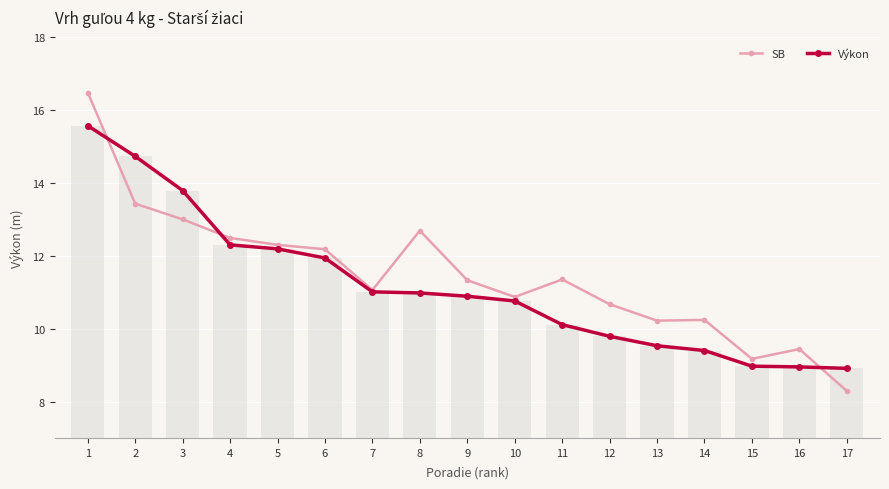

Rank the categories by SB value from lowest to highest.

17, 15, 16, 13, 14, 12, 10, 7, 9, 11, 6, 5, 4, 8, 3, 2, 1